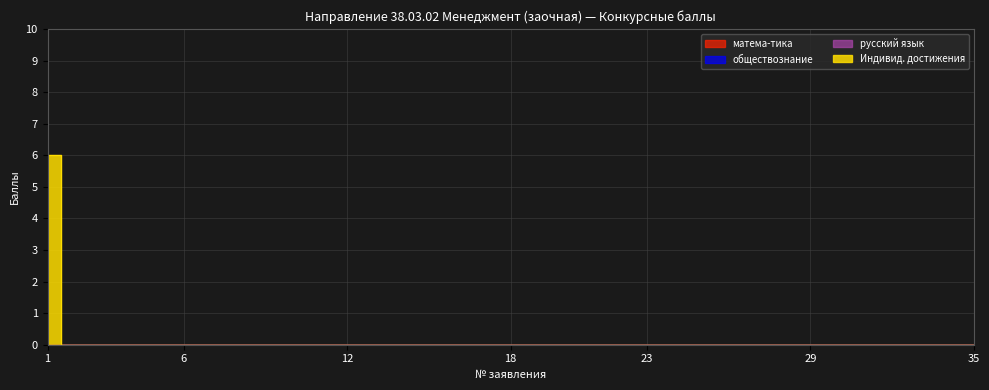

Which series has the largest total across all categories?

Индивид. достижения